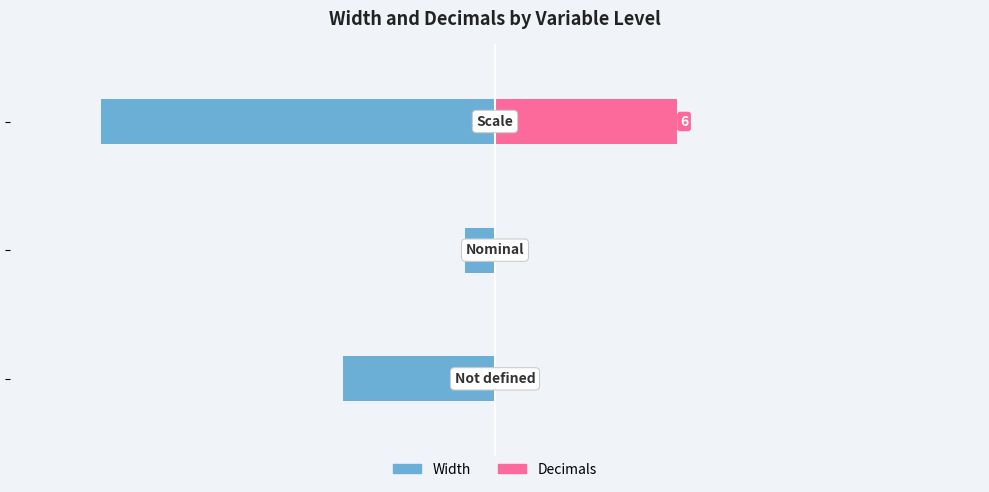

Which series changed the most between −15 and −10?

Width